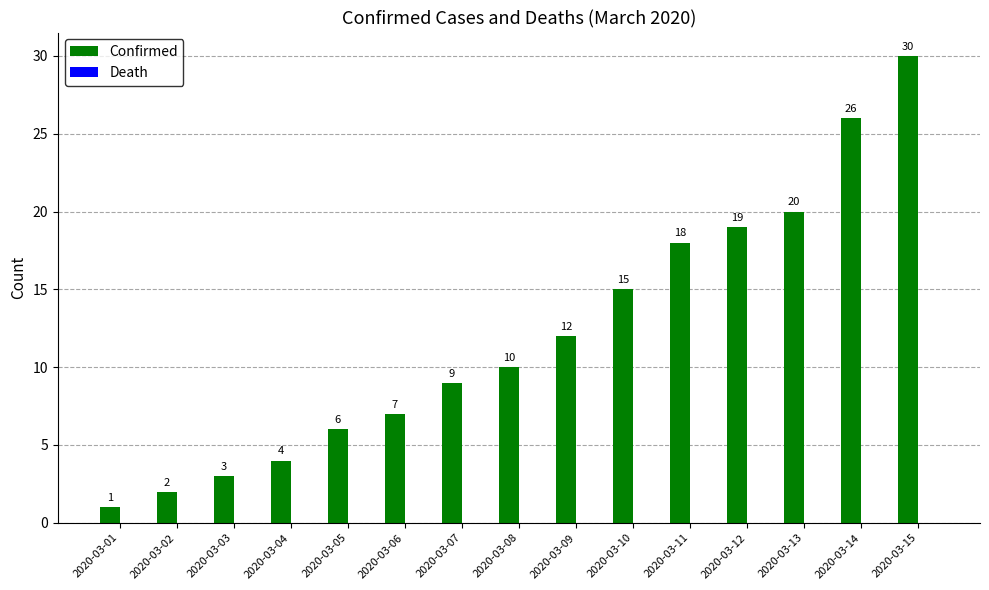

Count the number of categories in the chart.

15